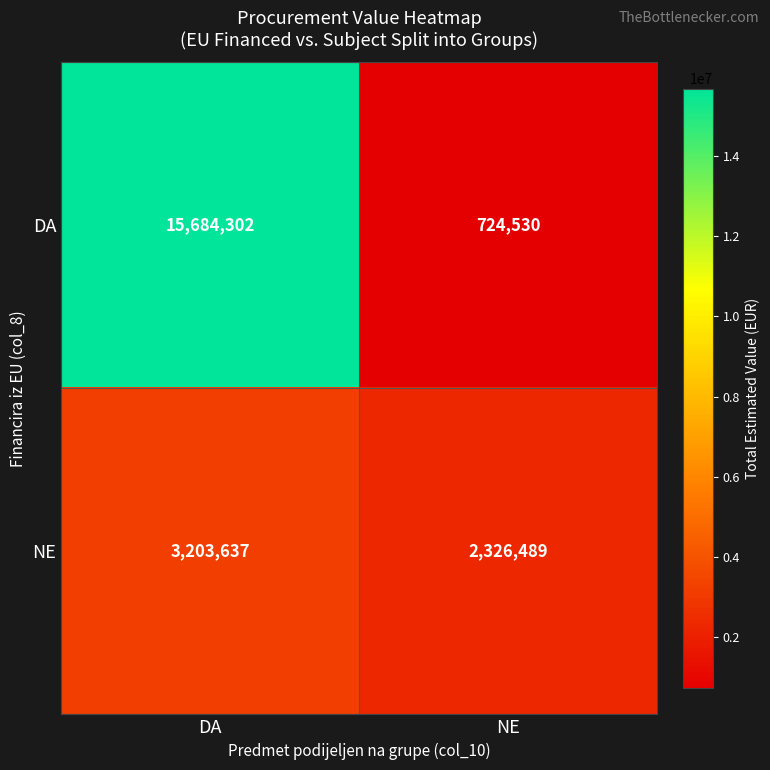

Which category has the lowest value across all series?

NE